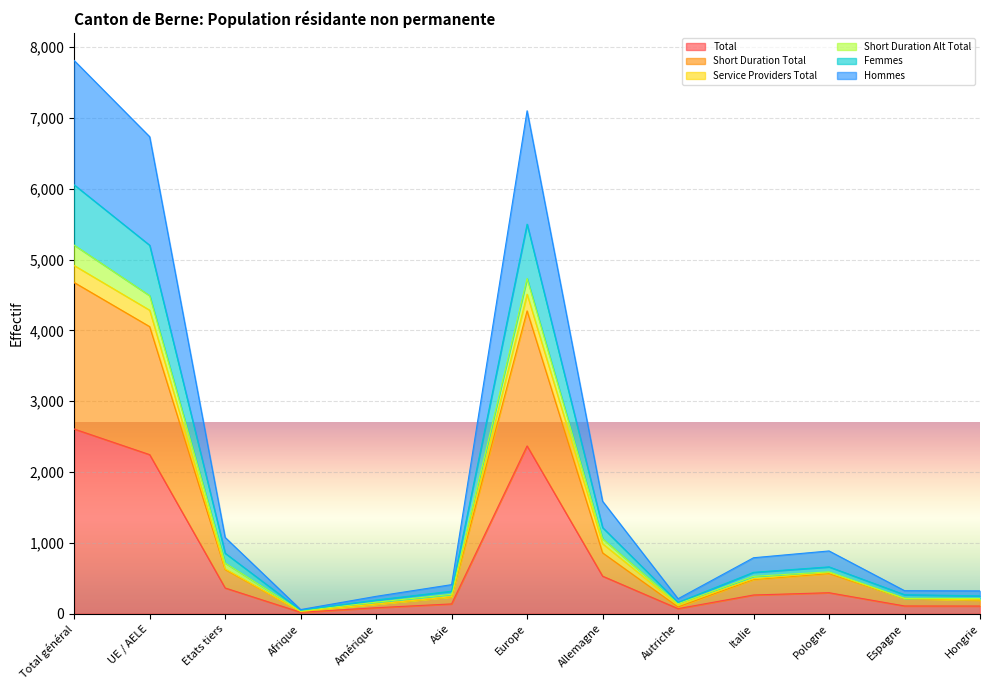

Where does the Femmes series first go above 789?

Total général